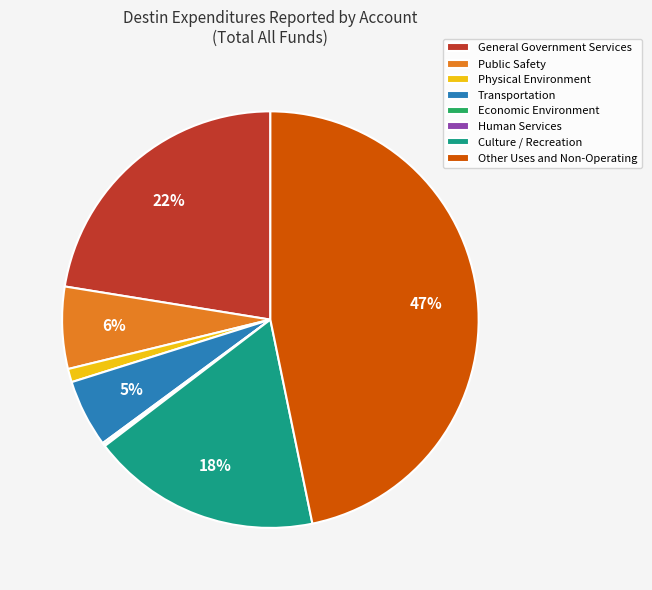

Which has a higher value, General Government Services or Culture / Recreation?

General Government Services